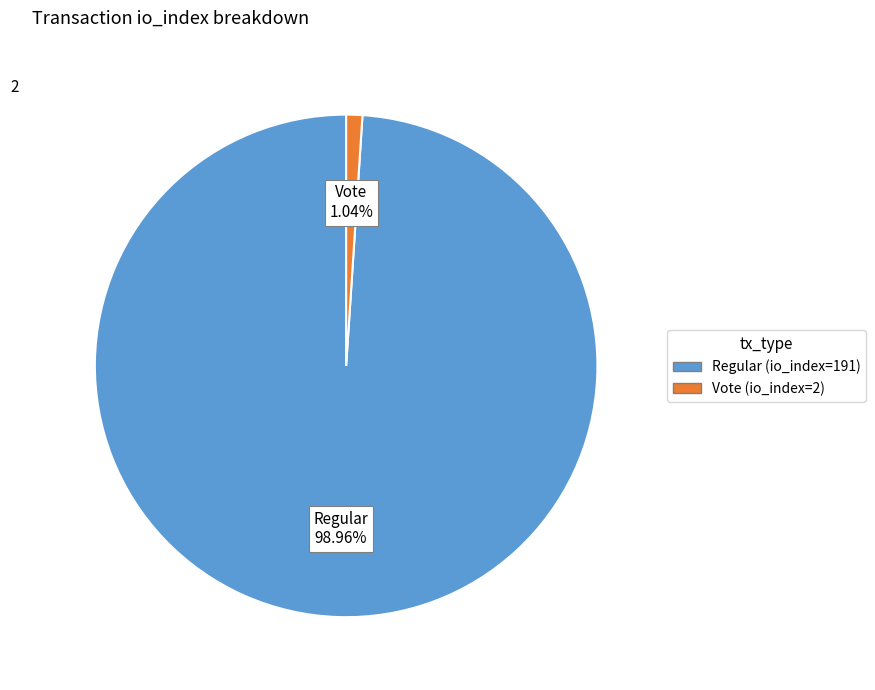

Between Vote (io_index=2) and Regular (io_index=191), which is larger?

Regular (io_index=191)